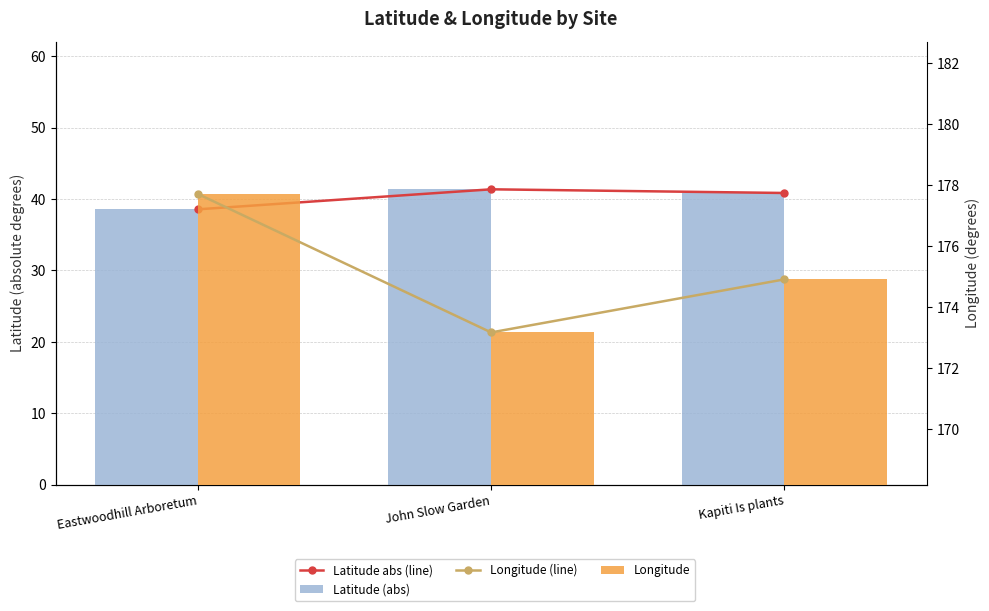

What are all the series names shown in the legend?

Latitude abs (line), Latitude (abs), Longitude (line), Longitude